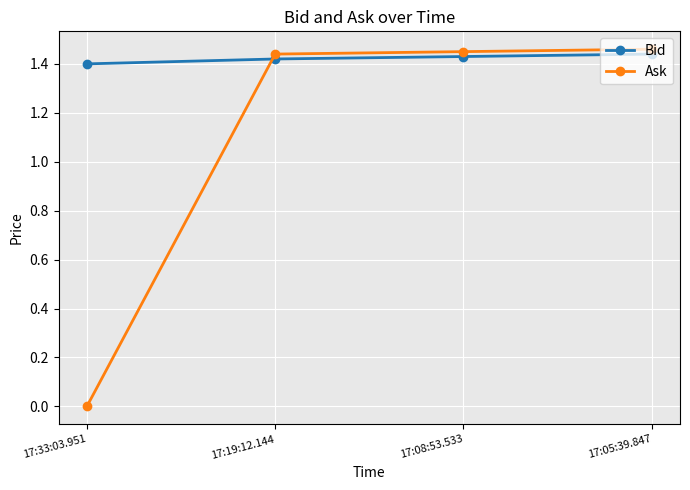

What is the label of the 2nd point from the left?

17:19:12.144